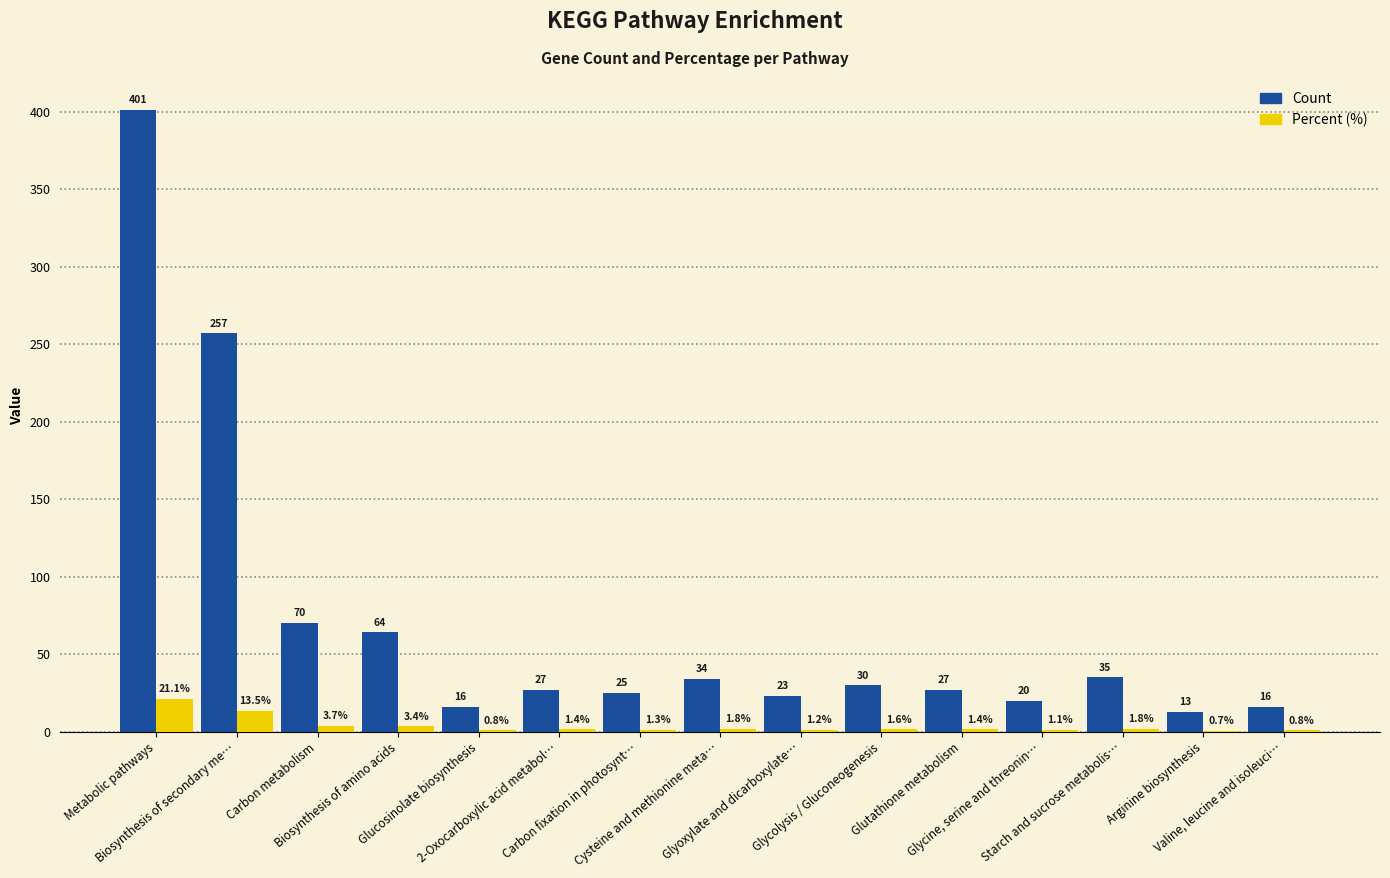

What is the sum of all Count values?

1058.0